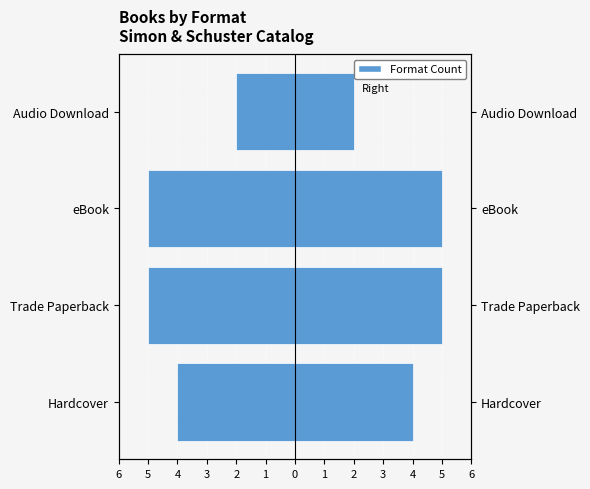

What is the greatest value displayed?

5